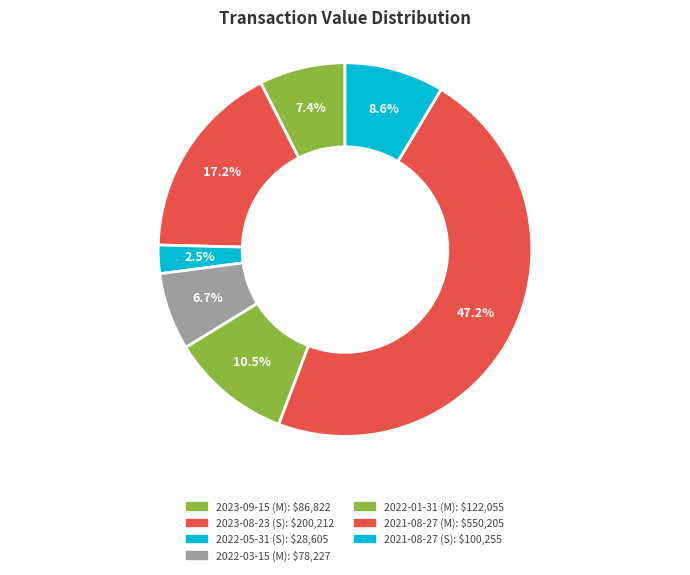

The 2021-08-27 (M) slice represents 33% of the pie. True or false?

False